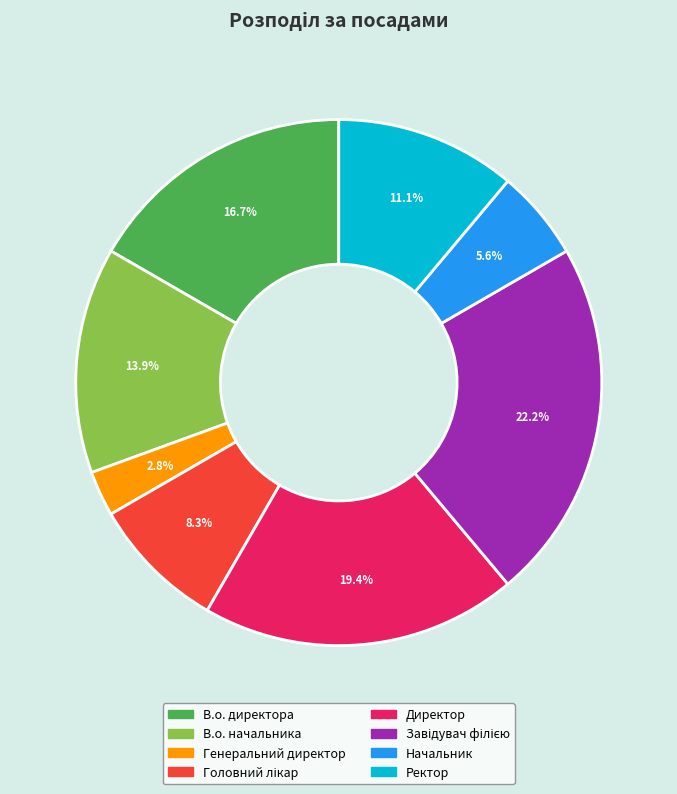

What percentage is the Директор slice, to the nearest percent?

19%